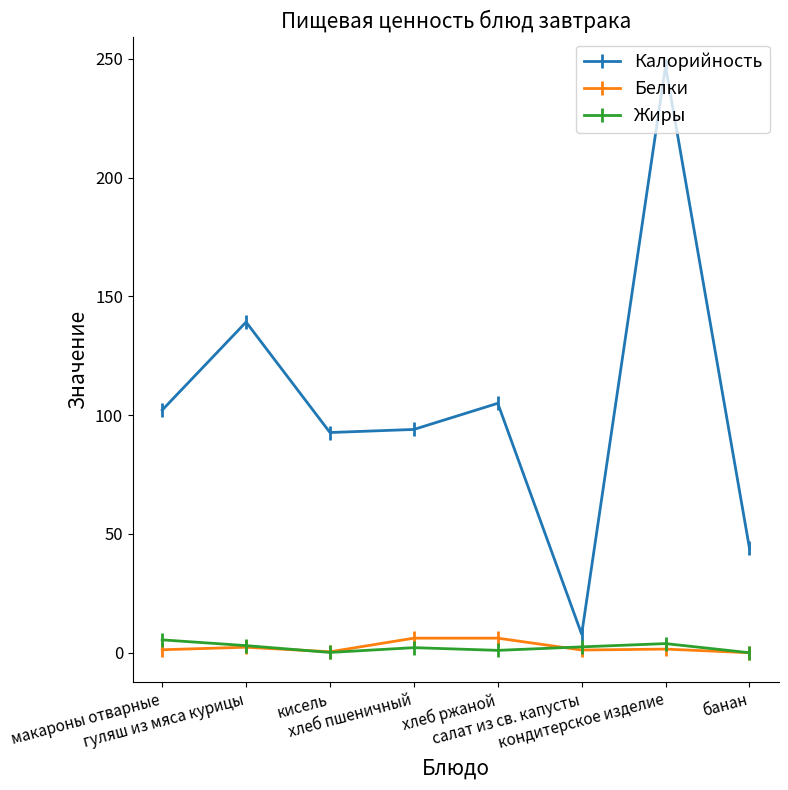

What position from the left is гуляш из мяса курицы?

2